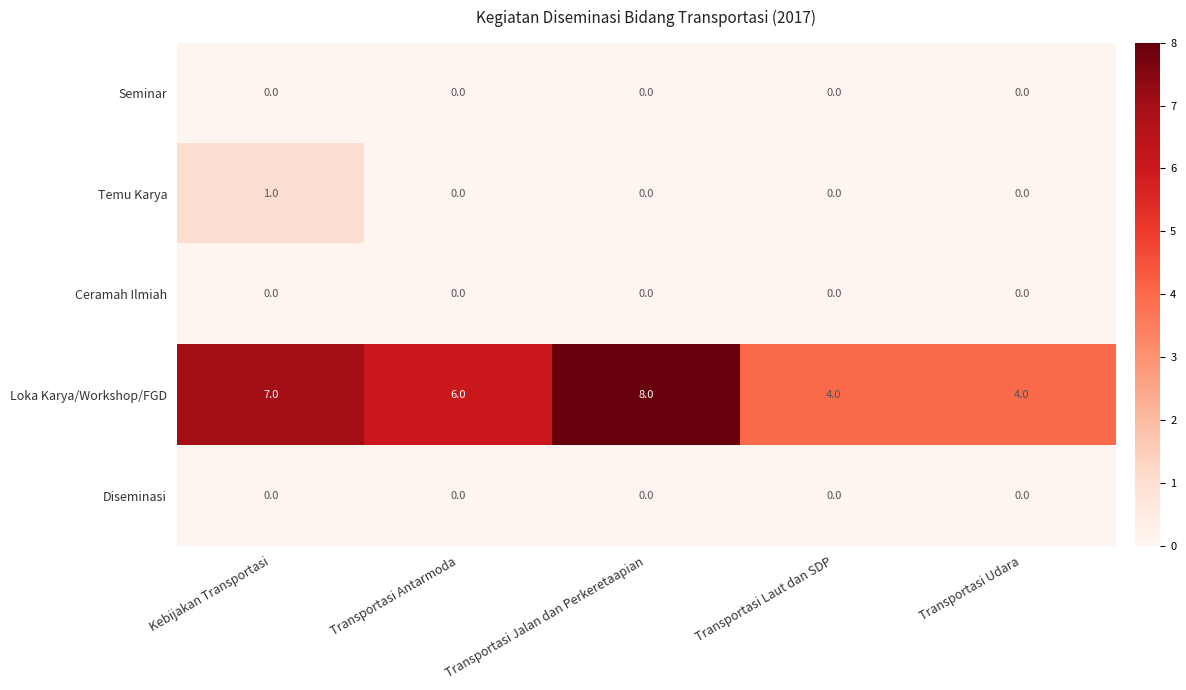

What is the sum of all Loka Karya/Workshop/FGD values?

29